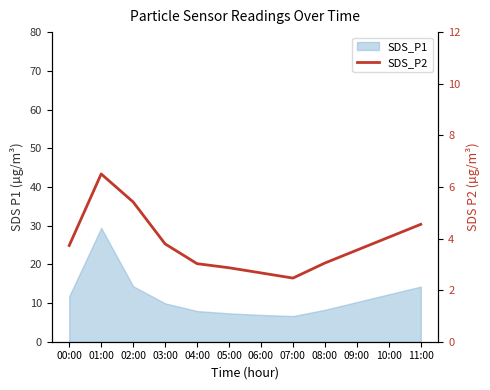

Is this an area chart (filled region under the line)?

No